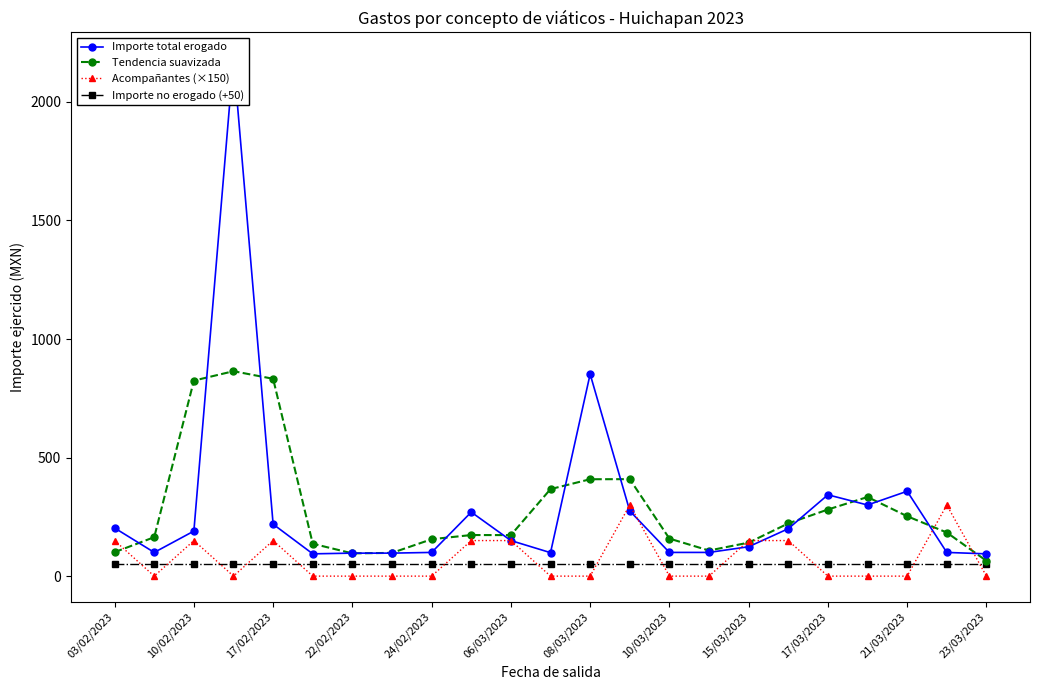

What is the maximum value shown in the chart?

2184.0